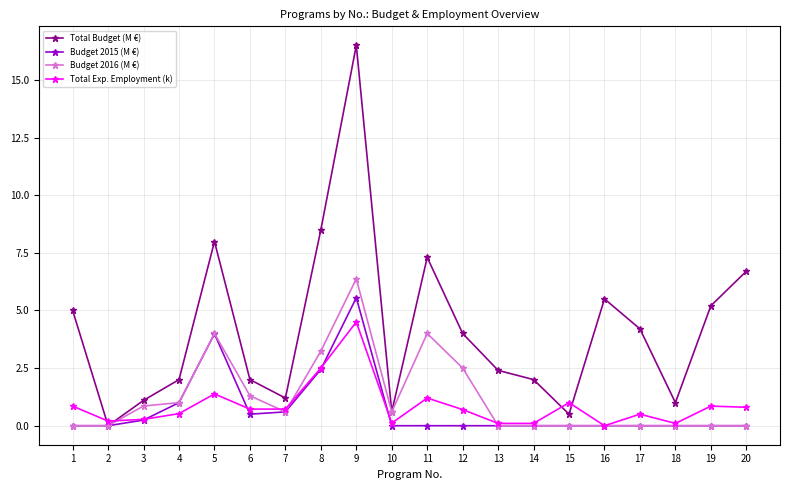

The Total Exp. Employment (k) series shows 0.0 at 16. True or false?

True